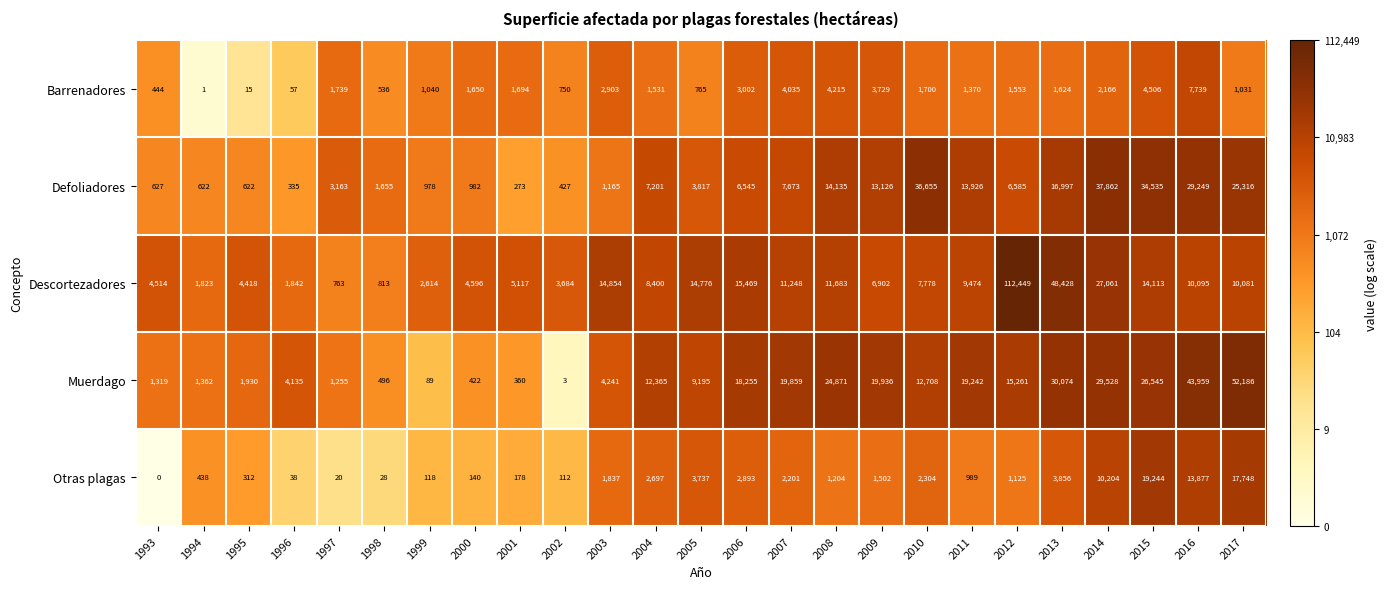

What is the difference between the highest and lowest values at 2013?

46804